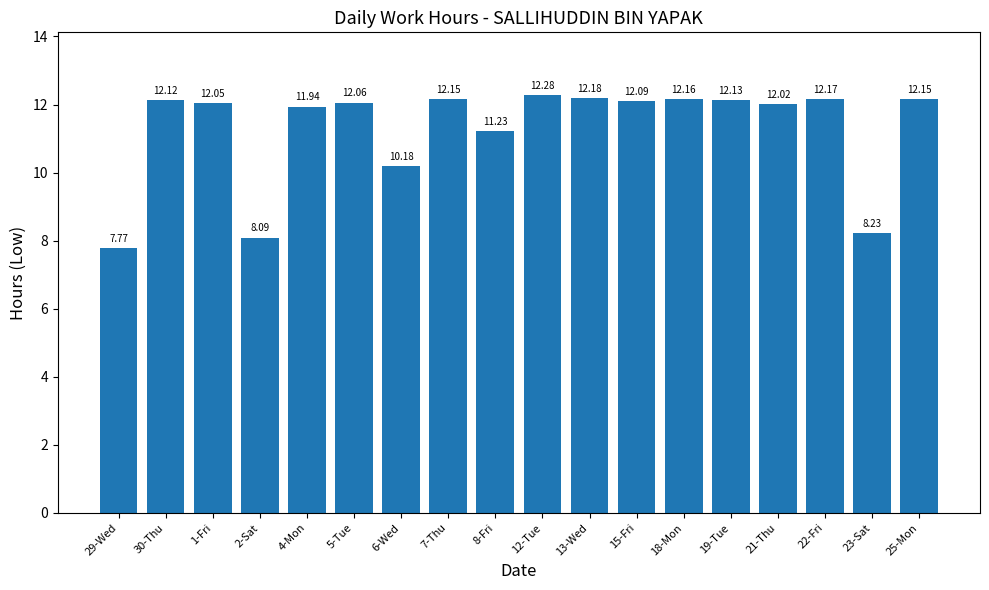

Which has a higher value, 29-Wed or 23-Sat?

23-Sat